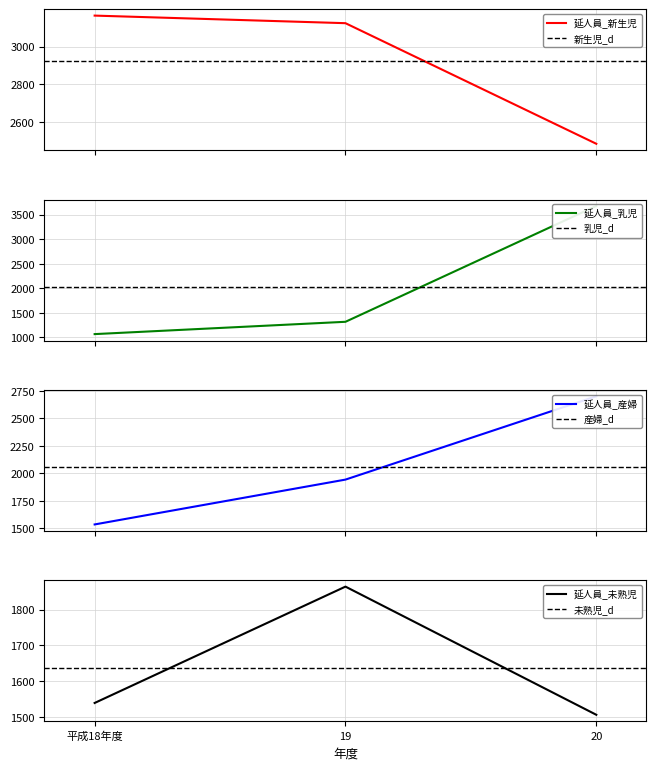

Where does the 延人員_乳児 series first go above 1316?

20